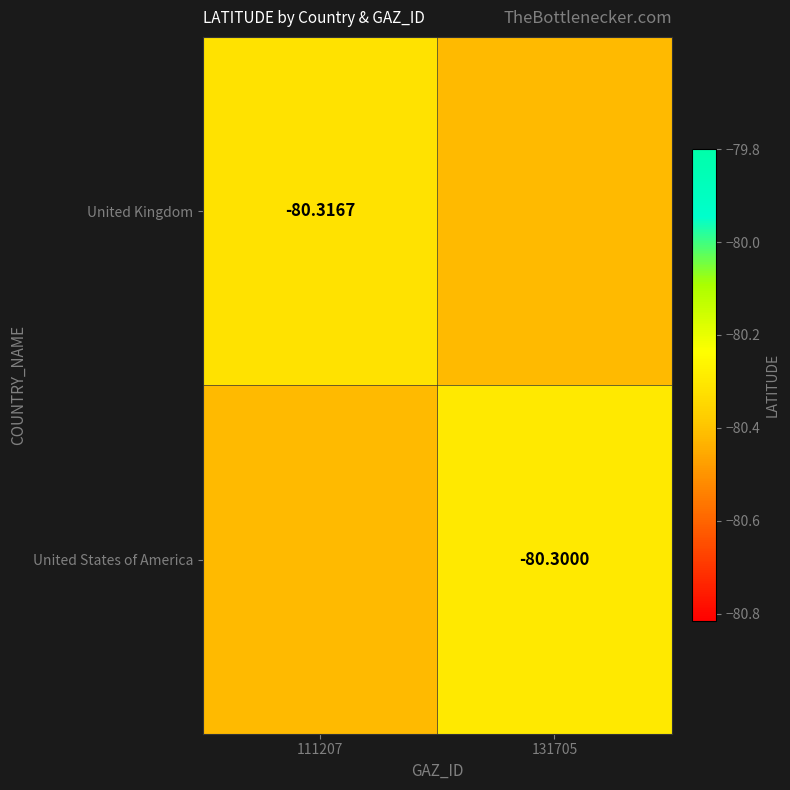

True or false: United Kingdom has a value of -106.1 at 131705.

False